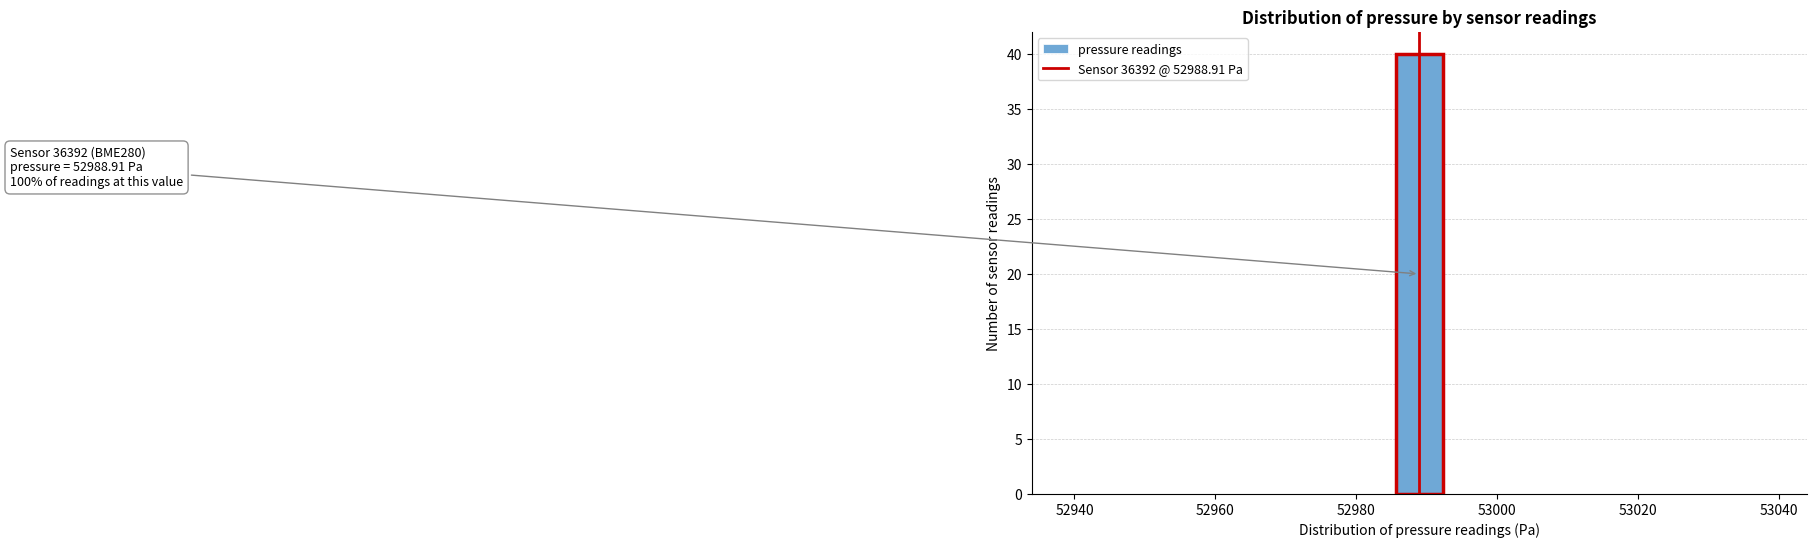

Around what value on the x-axis is the tallest bar? Give the approximate position of its centre, as read against the axis.

52988